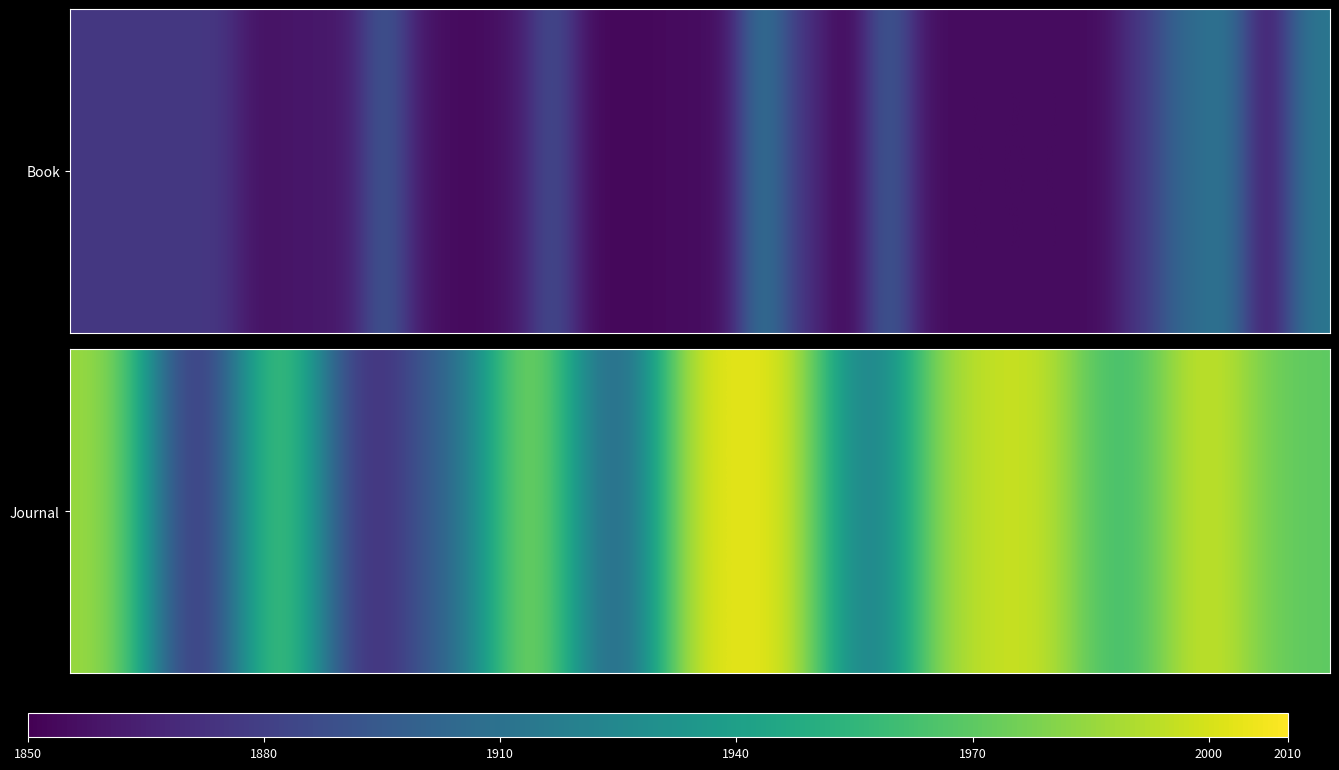

The value at 7 is 843. True or false?

False